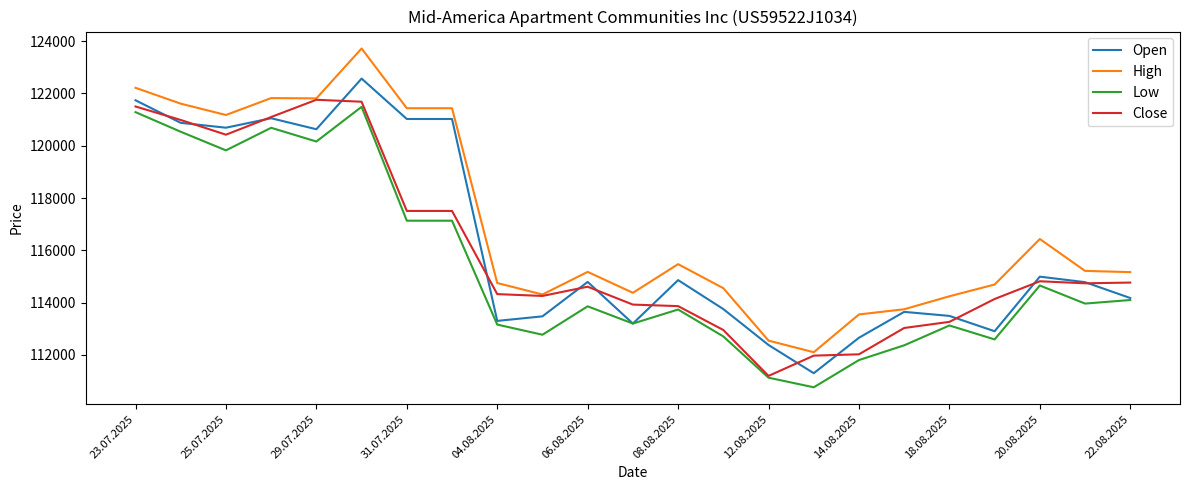

List the series in order of their overall mean, highest first.

High, Open, Close, Low